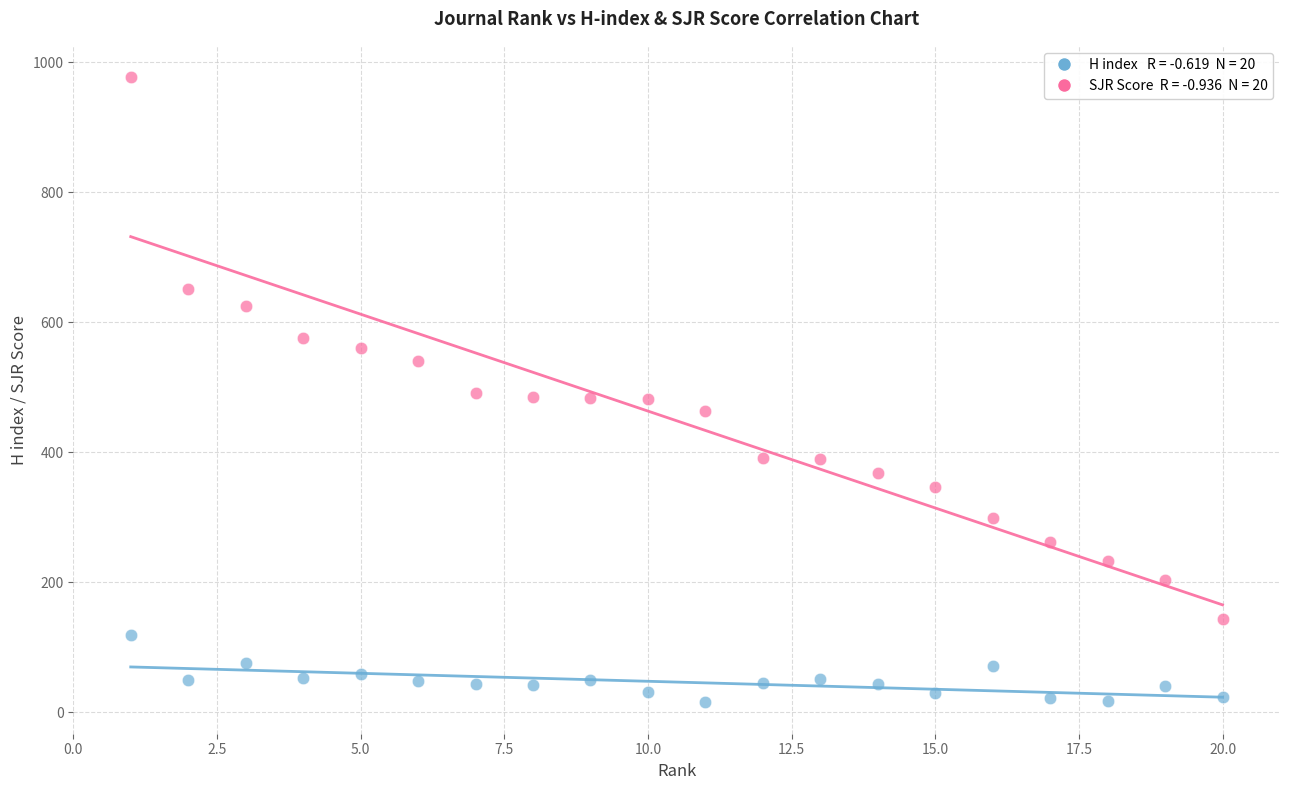

Across all data points, what is the range of Y values (max minus min)?

962